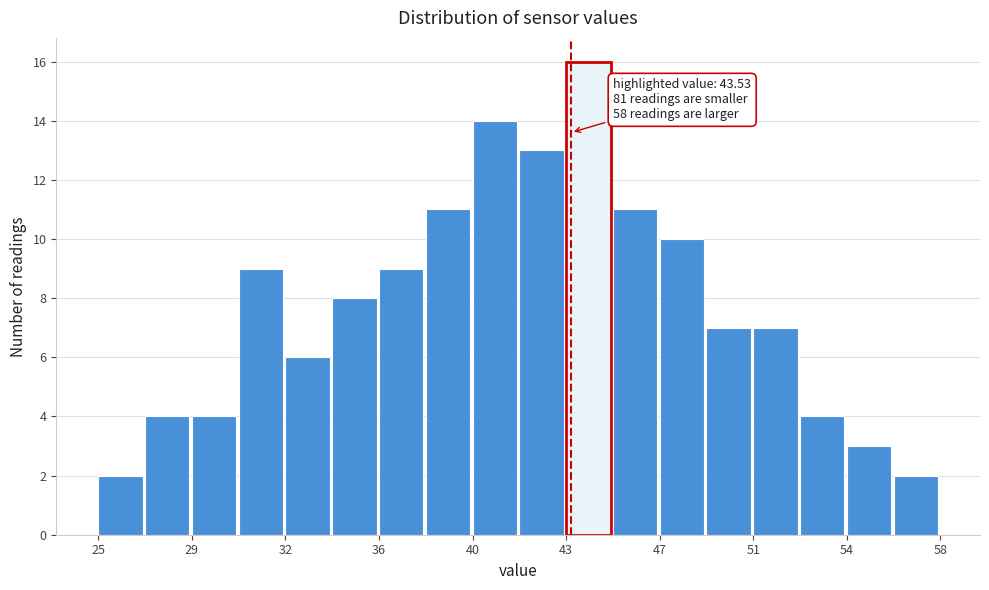

Around what value on the x-axis is the tallest bar? Give the approximate position of its centre, as read against the axis.

44.0